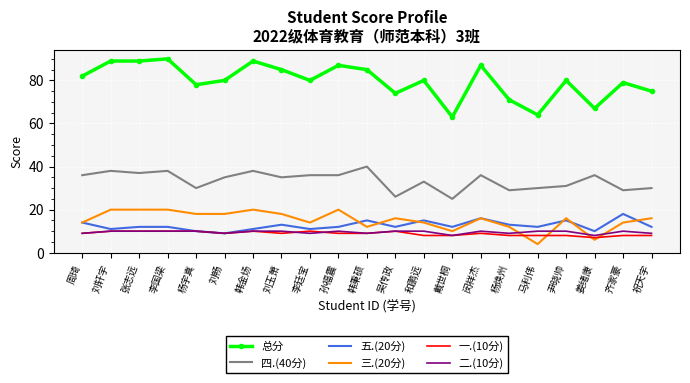

At which category does the chart reach its minimum across all series?

马利伟